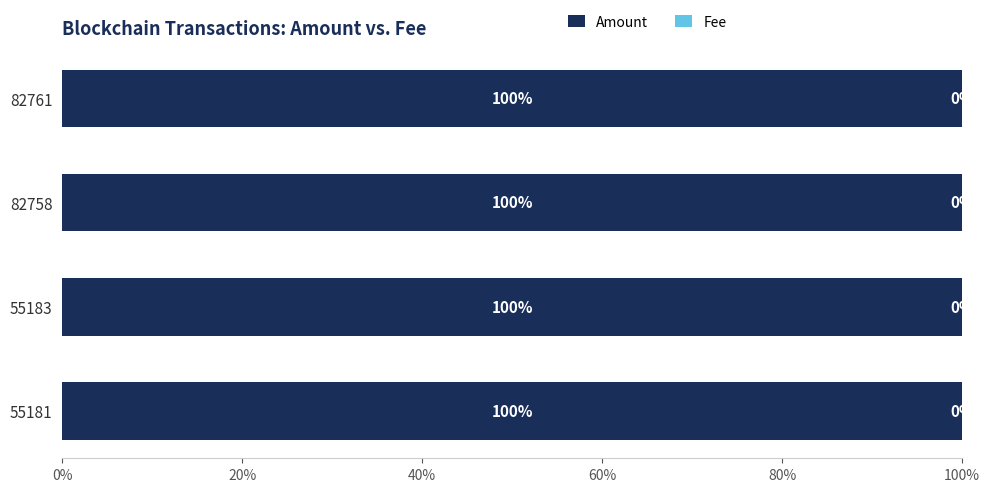

What is the total value across all series at 55183?

100.0